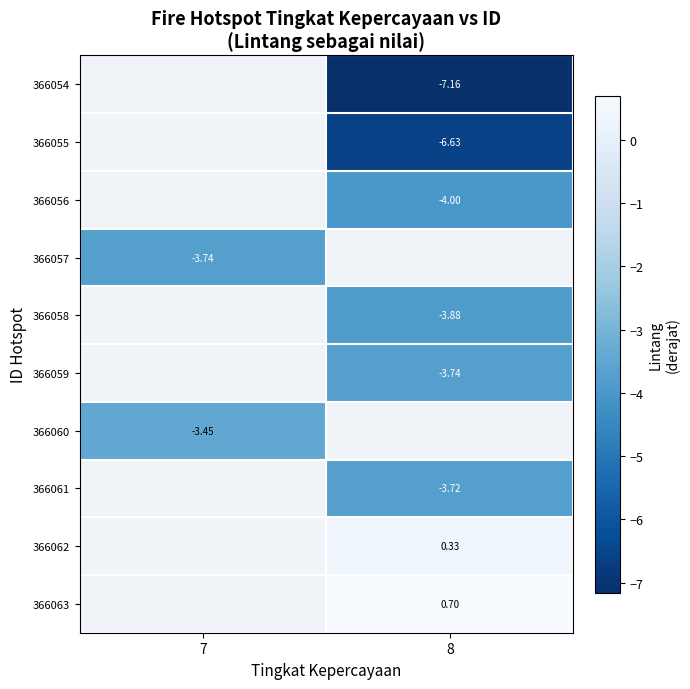

How many negative values does the row_1 series have?

1